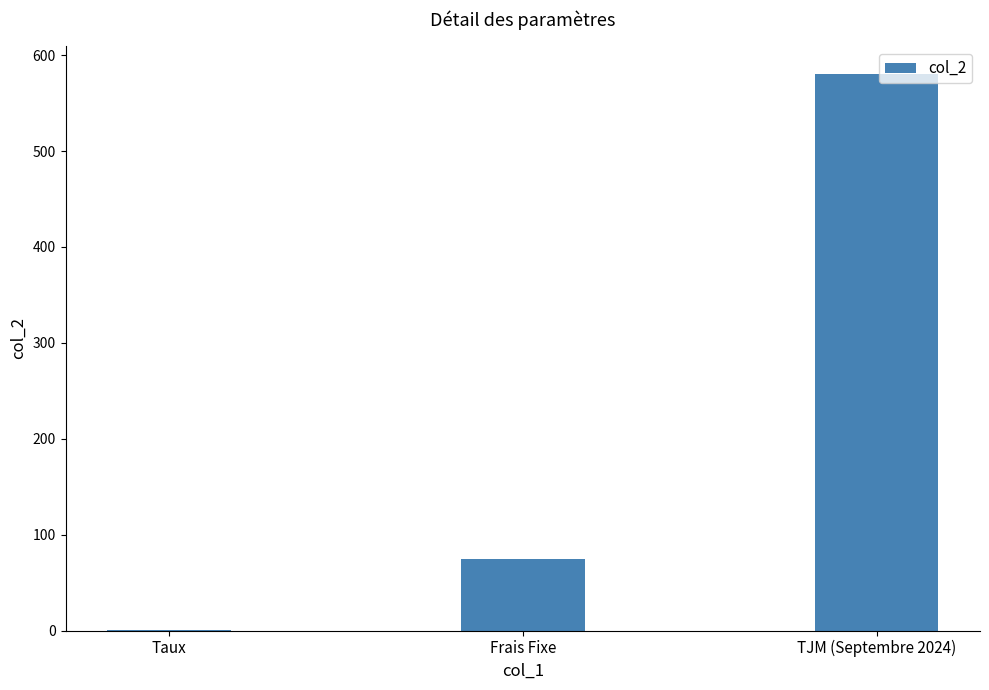

Which category has the highest value across all series?

TJM (Septembre 2024)